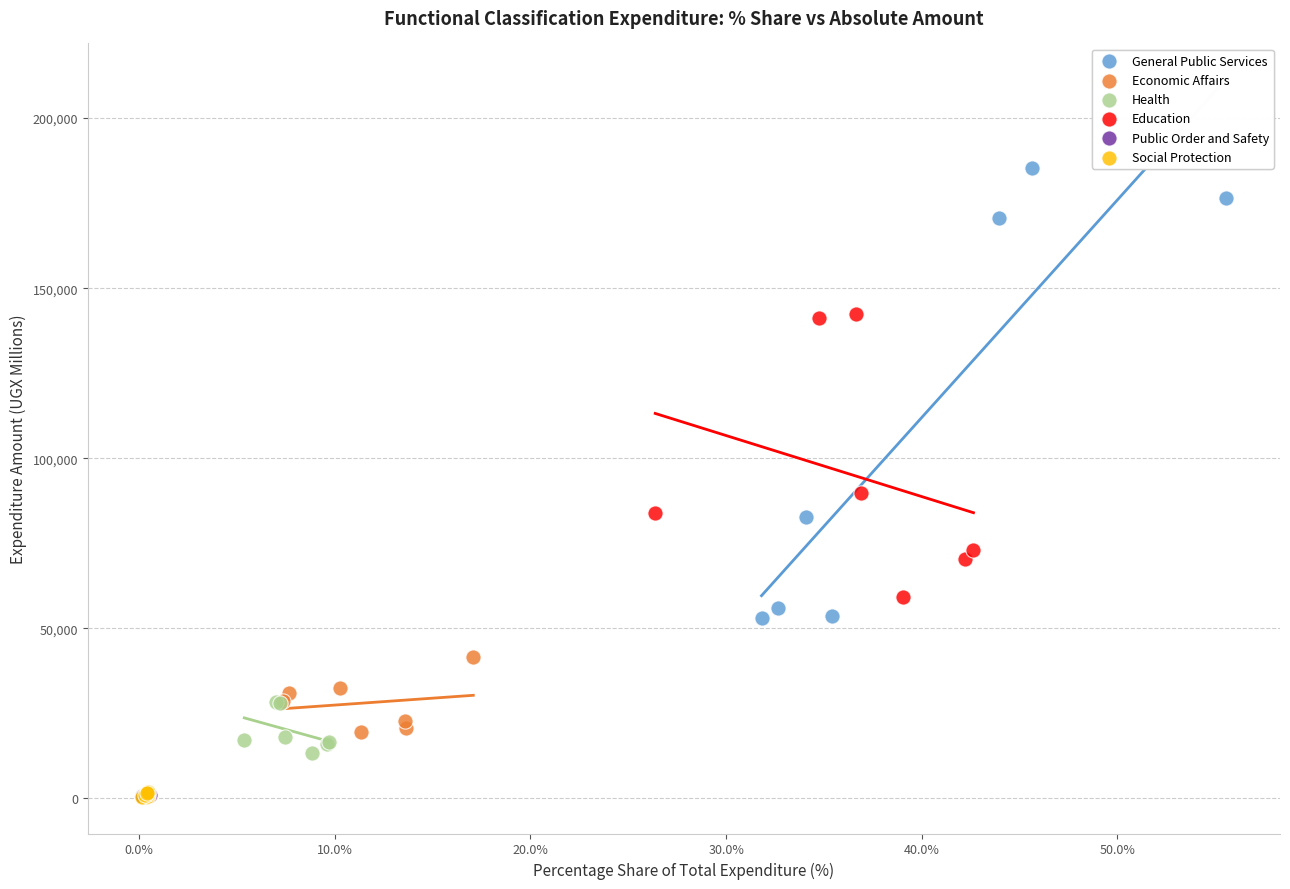

What are all the series names shown in the legend?

General Public Services, Economic Affairs, Health, Education, Public Order and Safety, Social Protection